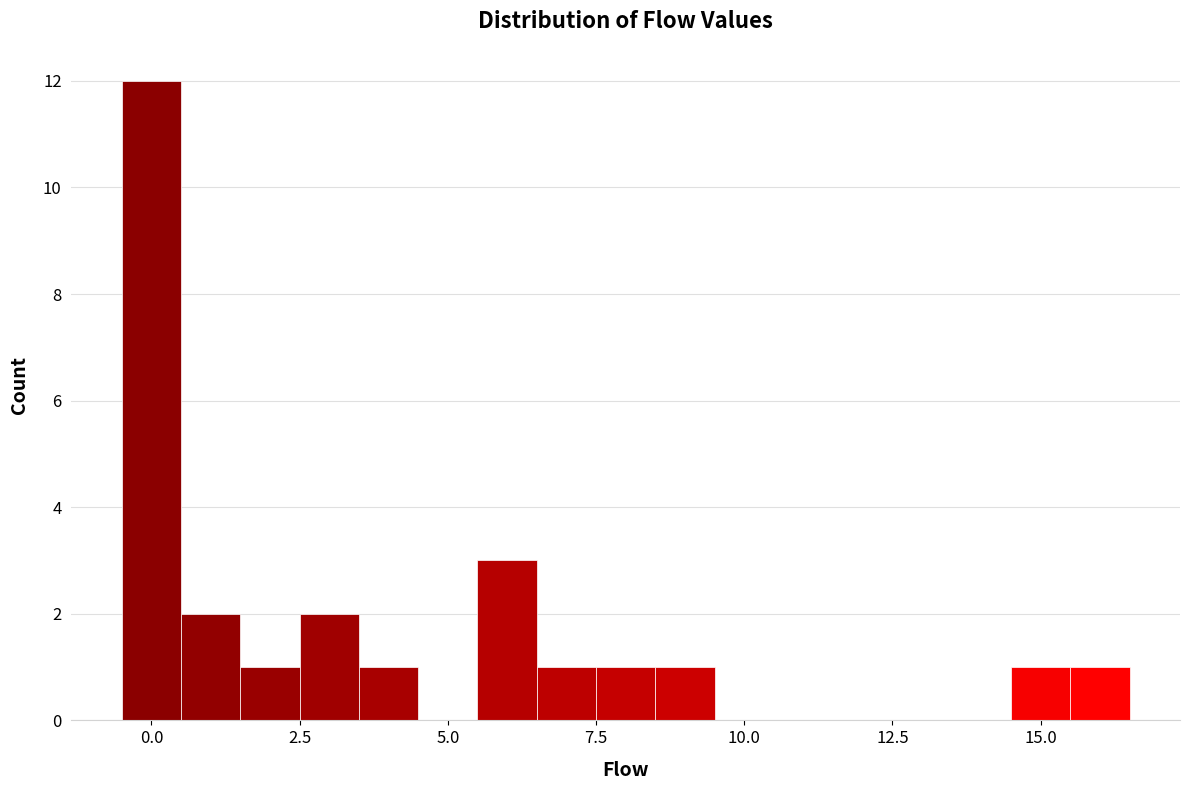

Read against the x-axis, roughly where is the centre of the tallest bar?

0.0